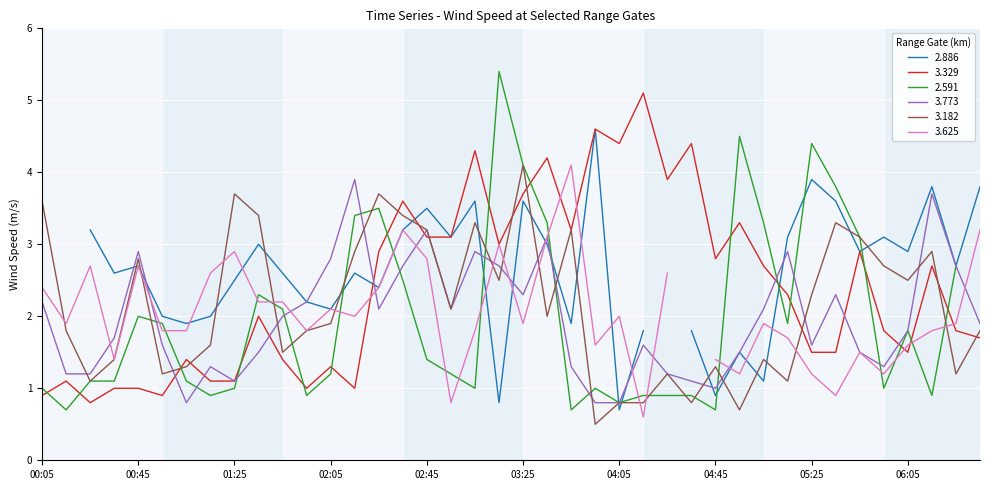

What is the minimum value for 3.329?

0.8